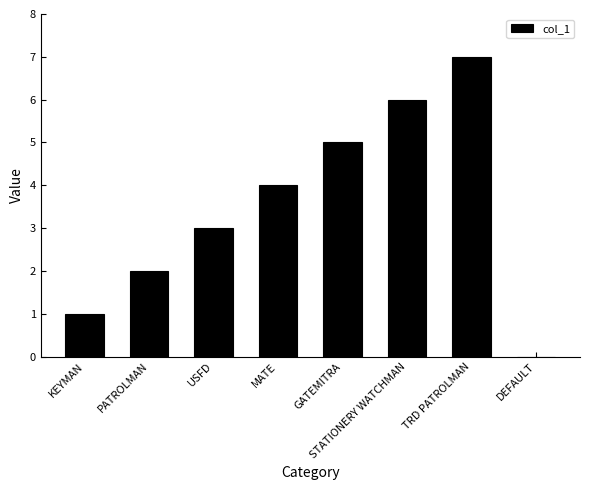

Reading right to left, what are all the values shown in this chart?

DEFAULT=0	TRD PATROLMAN=7	STATIONERY WATCHMAN=6	GATEMITRA=5	MATE=4	USFD=3	PATROLMAN=2	KEYMAN=1